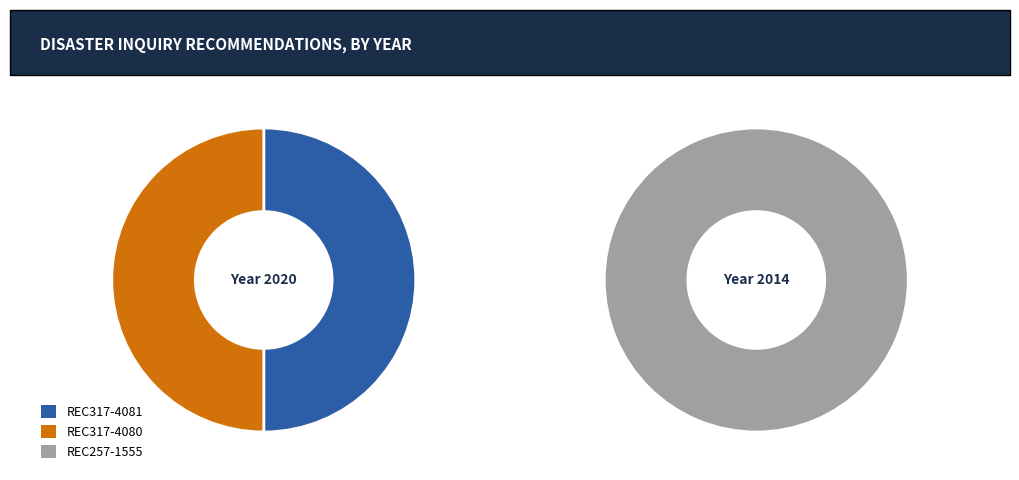

What is the change in value from REC317-4081 to REC257-1555?

-6